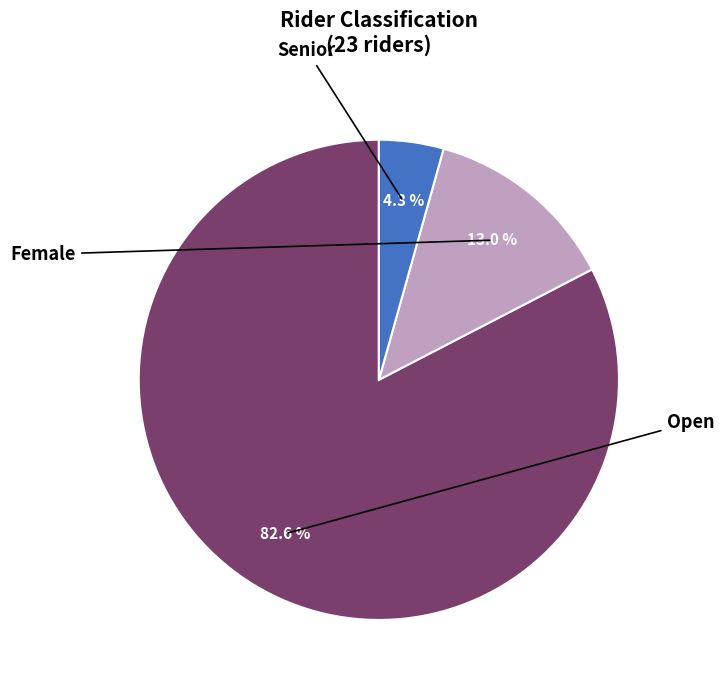

To the nearest percent, what is the average slice percentage?

33%